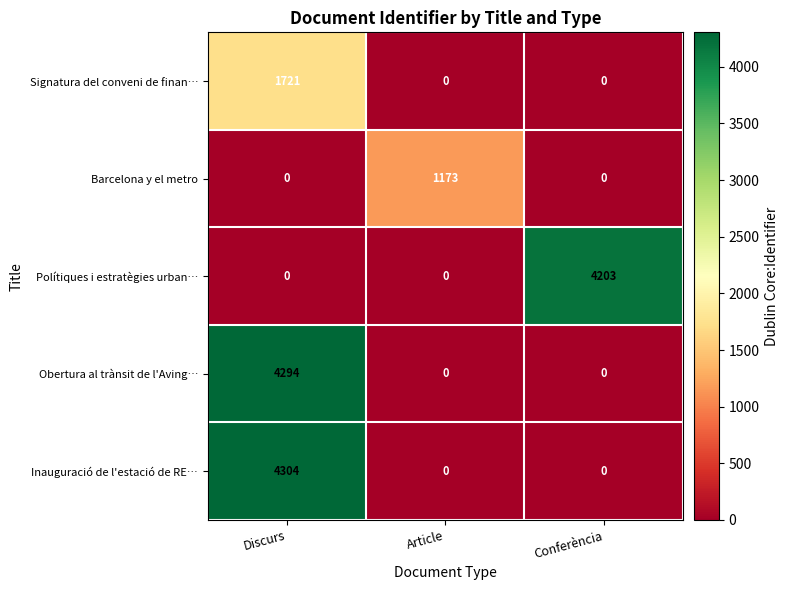

Is it true that Obertura al trànsit de l'Aving… equals 4294 at Discurs?

True